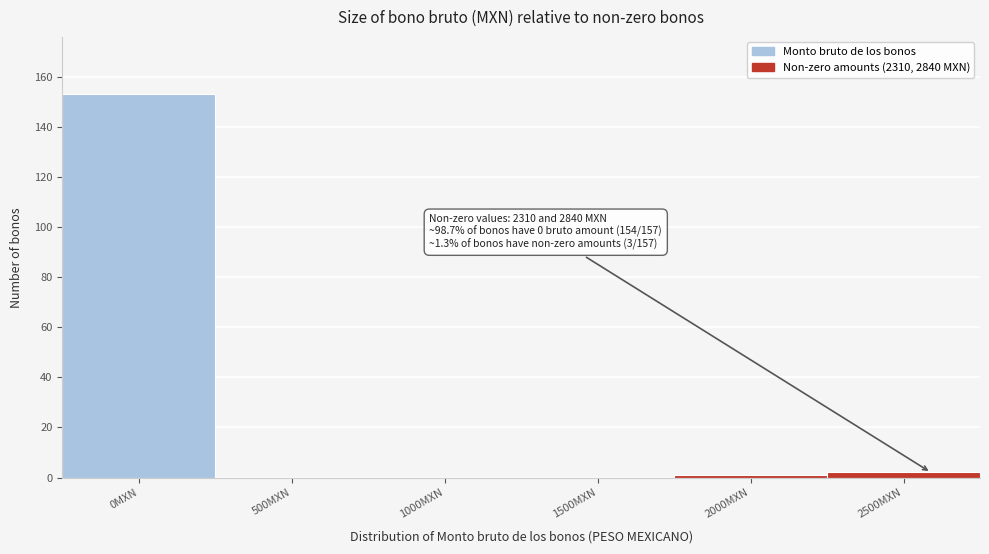

Reading right to left, extract all data points from this chart.

2500MXN=2	2000MXN=1	1500MXN=0	1000MXN=0	500MXN=0	0MXN=153